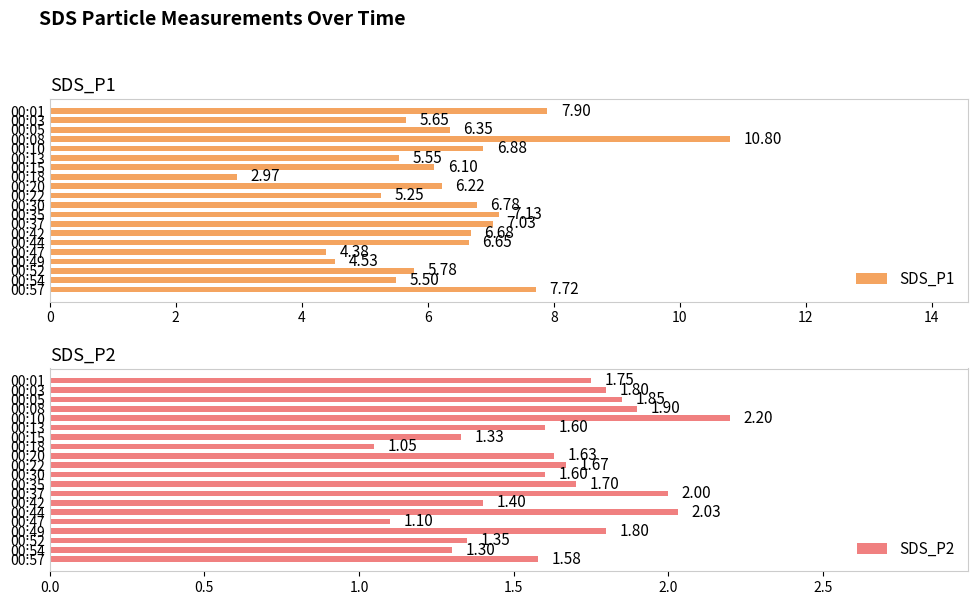

What is the sum of the SDS_P1 values at 00:15 and 00:08?

16.9